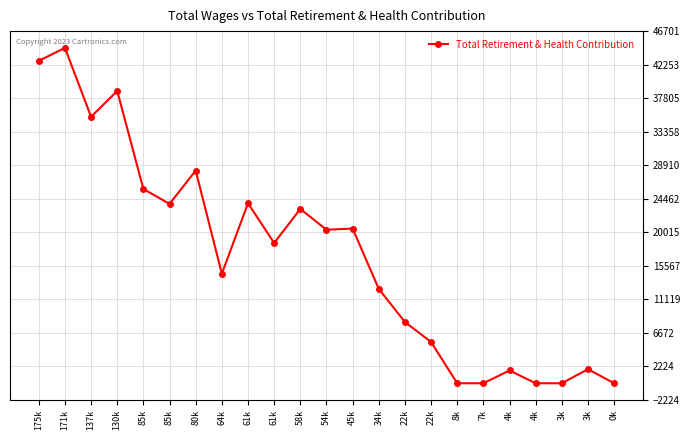

What is the change in value from 175k to 8k?

-42758